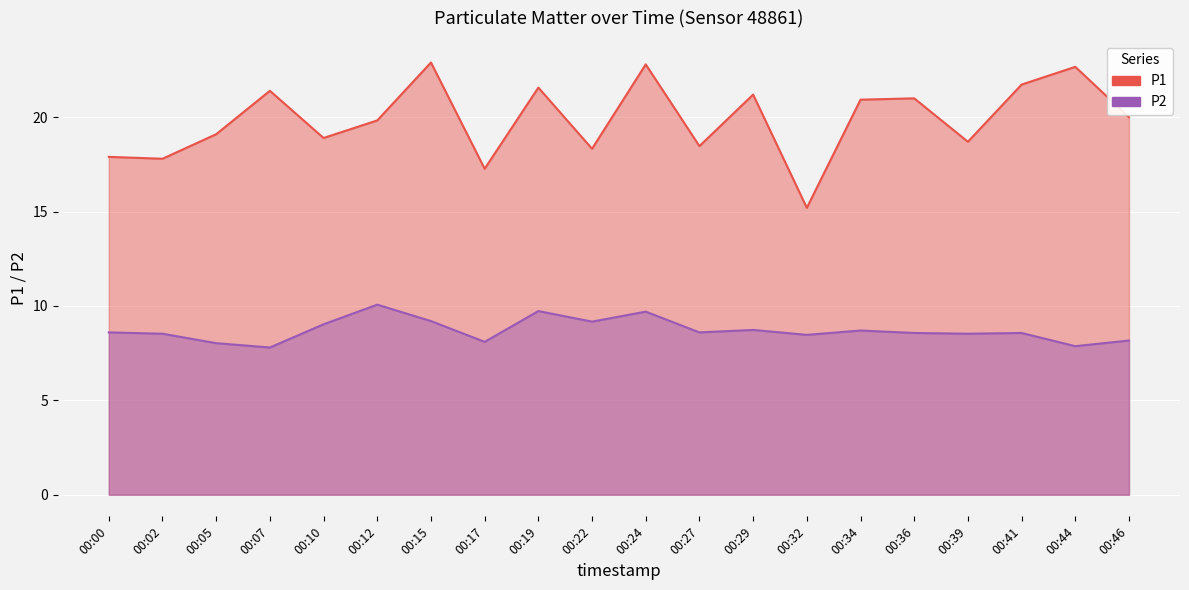

What is the spread (max minus min) of values at 00:46?

11.8